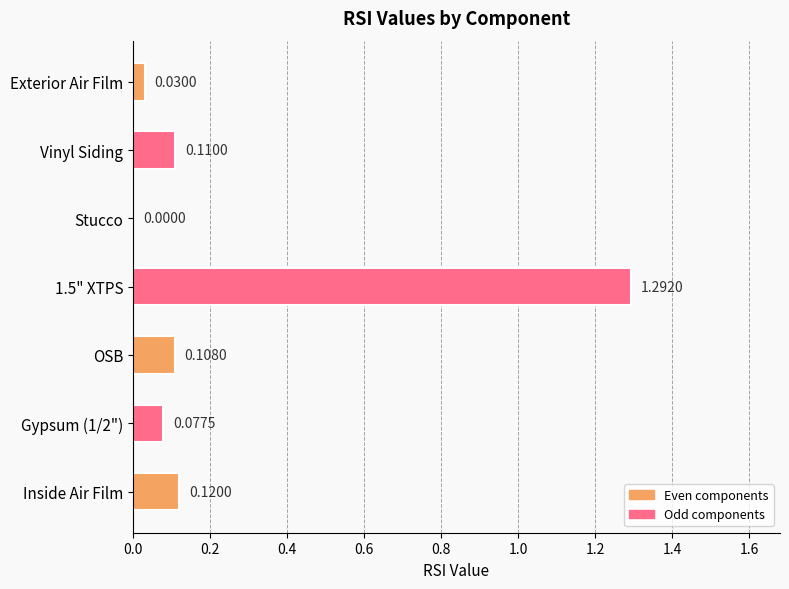

Between 1.5" XTPS and Gypsum (1/2"), which is larger?

1.5" XTPS